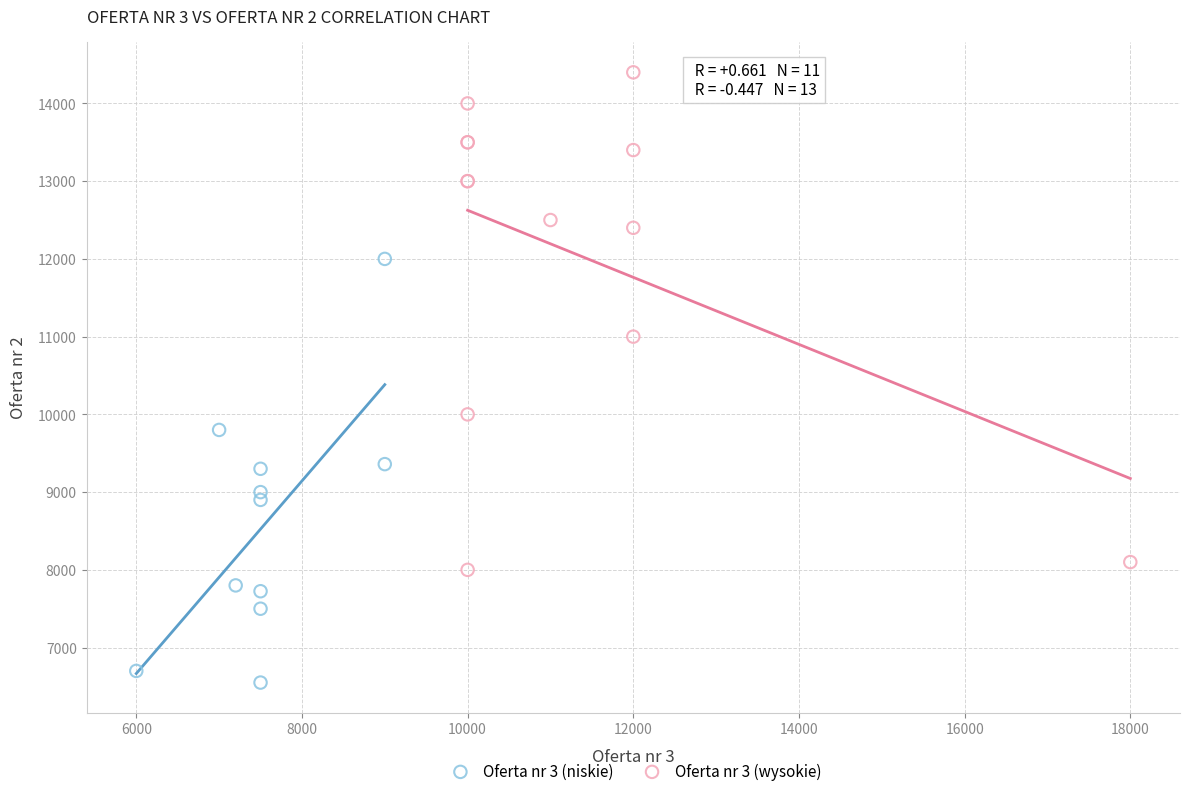

Which series contains the lowest Y value?

Oferta nr 3 (niskie)